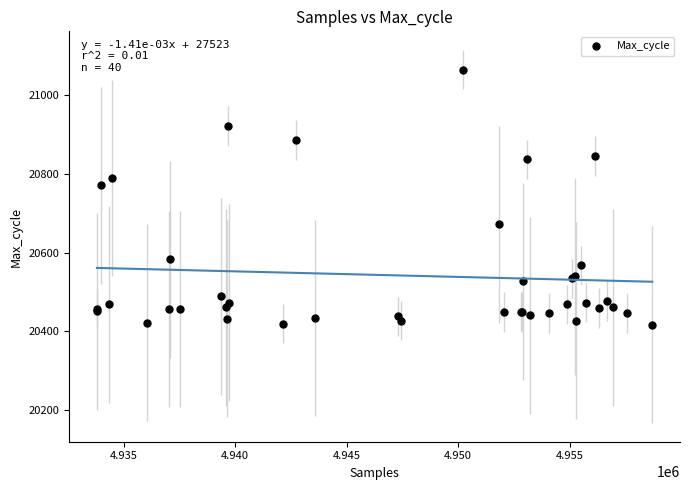

What Y value in the scatter plot is closest to 20741?

20771